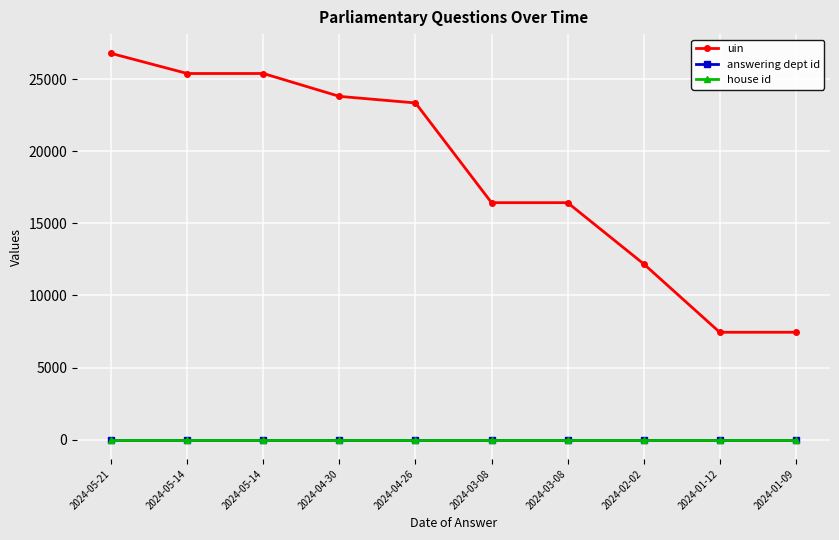

How many series are shown in this chart?

3